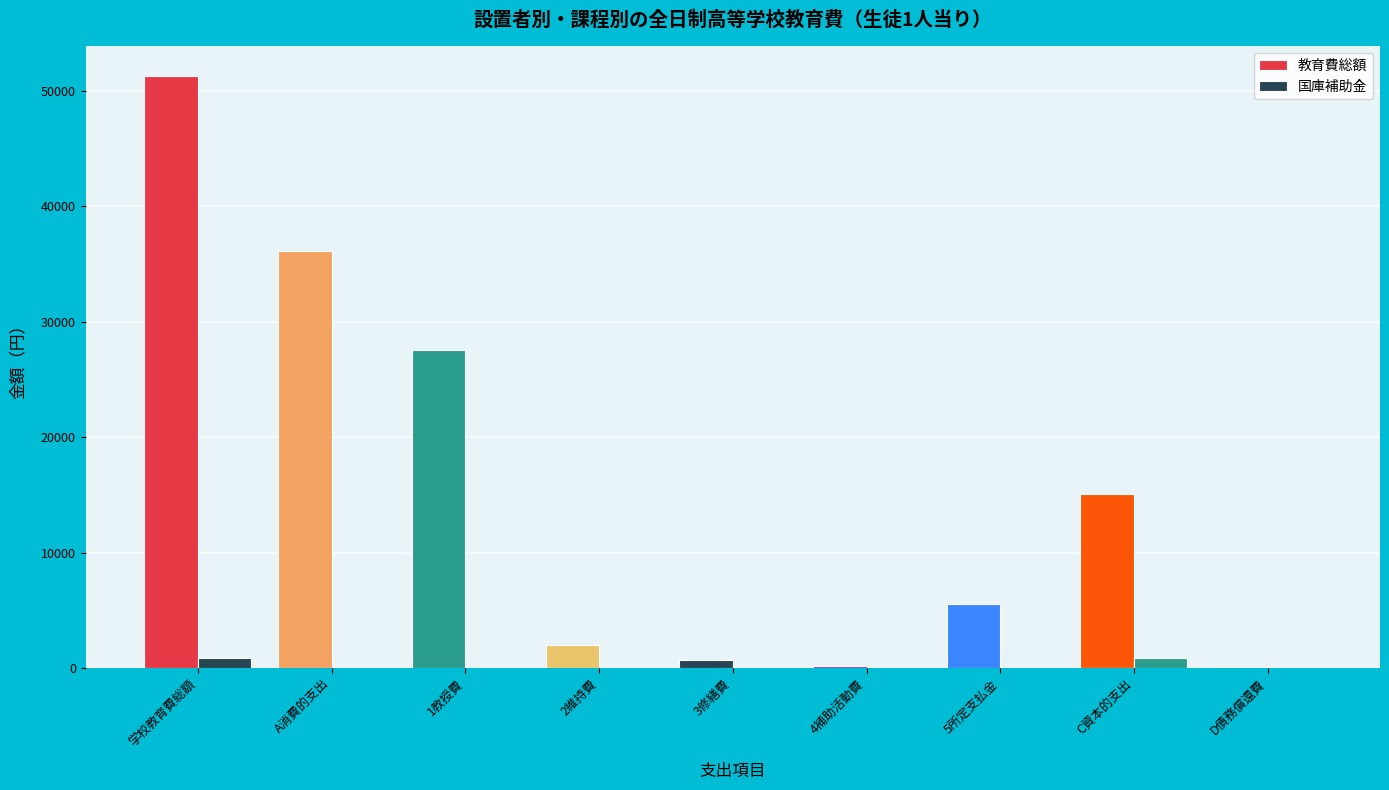

List the series in order of their overall mean, lowest first.

国庫補助金, 教育費総額